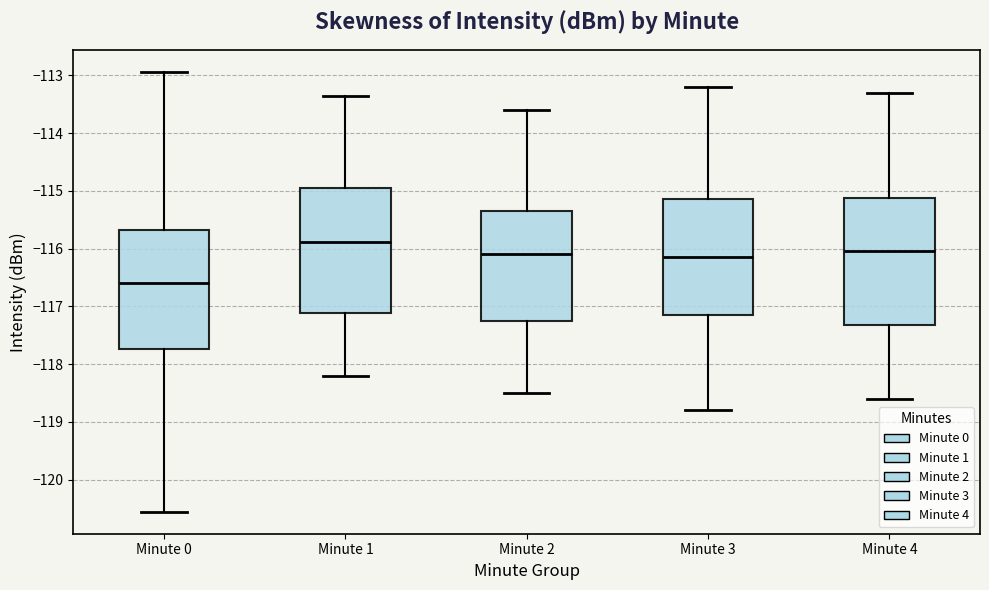

Reading left to right, read every box against the y-axis: the position of its median line, the range the box covers, and the ends of its whiskers. The values are not printed on the chart, so give them approximately, as read against the axis.

Minute 0: median -116.6, box -117.7 to -115.7, whiskers -120.6 to -112.9
Minute 1: median -115.9, box -117.1 to -114.9, whiskers -118.2 to -113.4
Minute 2: median -116.1, box -117.2 to -115.3, whiskers -118.5 to -113.6
Minute 3: median -116.1, box -117.1 to -115.1, whiskers -118.8 to -113.2
Minute 4: median -116.0, box -117.3 to -115.1, whiskers -118.6 to -113.3